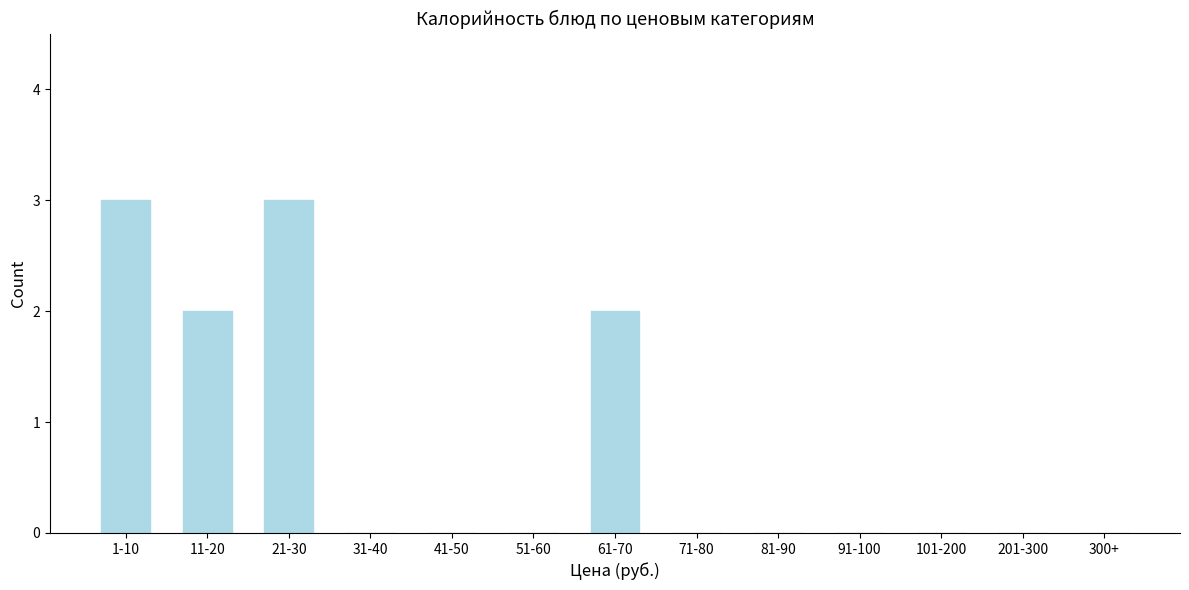

Reading right to left, transcribe all the data shown in this chart.

300+=0	201-300=0	101-200=0	91-100=0	81-90=0	71-80=0	61-70=2	51-60=0	41-50=0	31-40=0	21-30=3	11-20=2	1-10=3